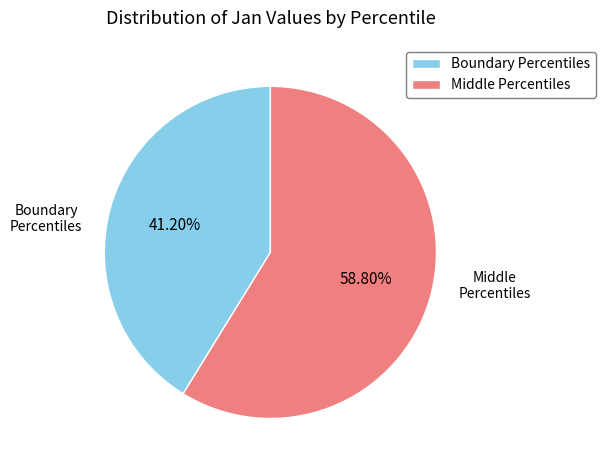

What is the ratio of the value at Boundary Percentiles to the value at Middle Percentiles?

0.7